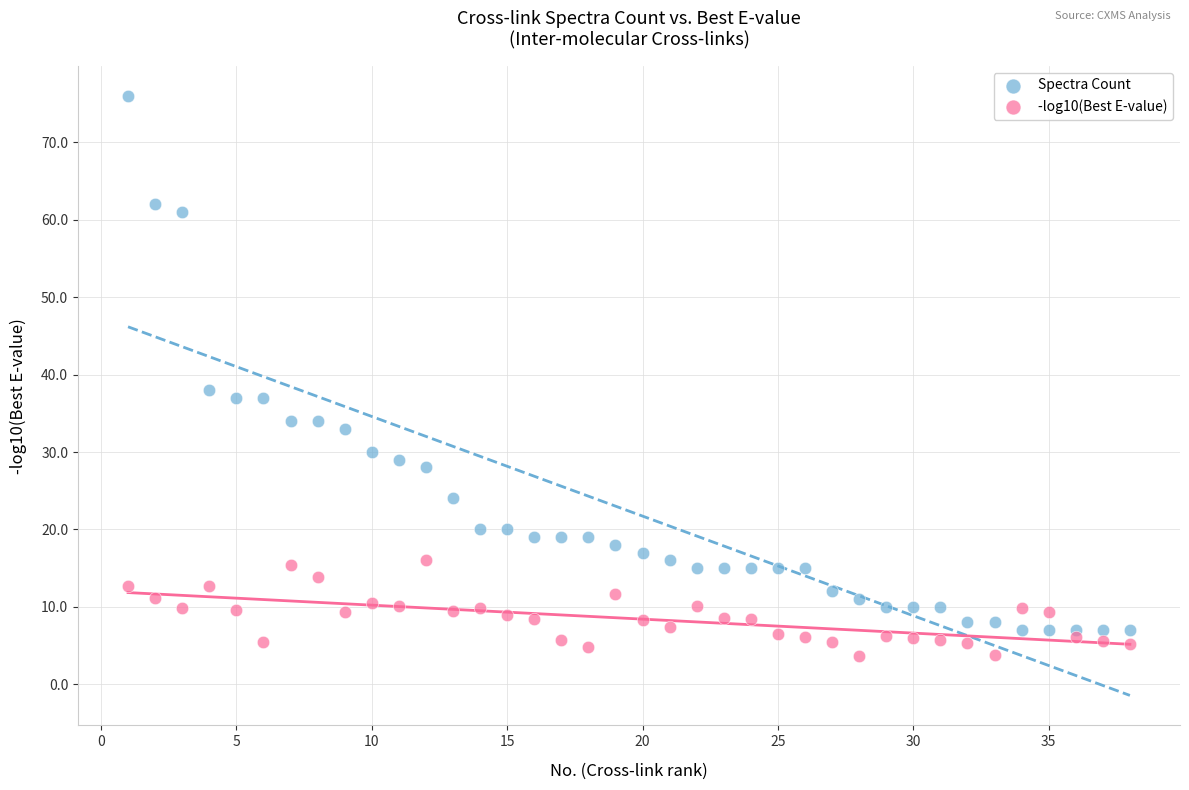

Which series reaches the maximum Y coordinate?

Spectra Count